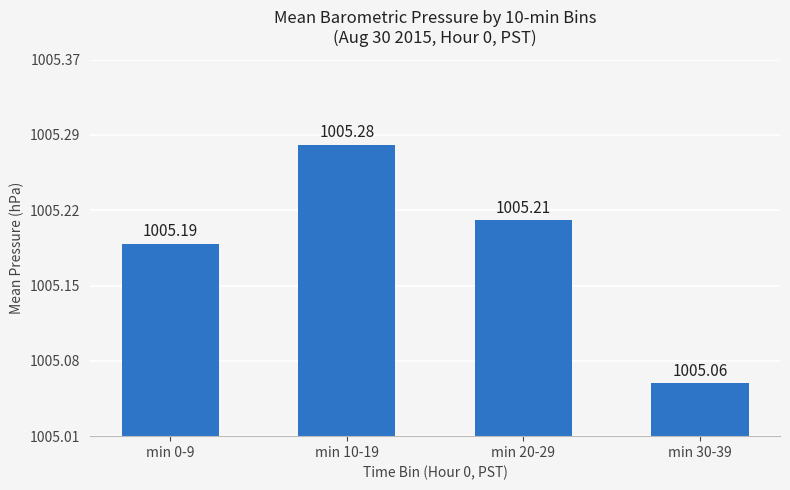

Reading left to right, transcribe all the data shown in this chart.

min 0-9=1005.2	min 10-19=1005.3	min 20-29=1005.2	min 30-39=1005.1